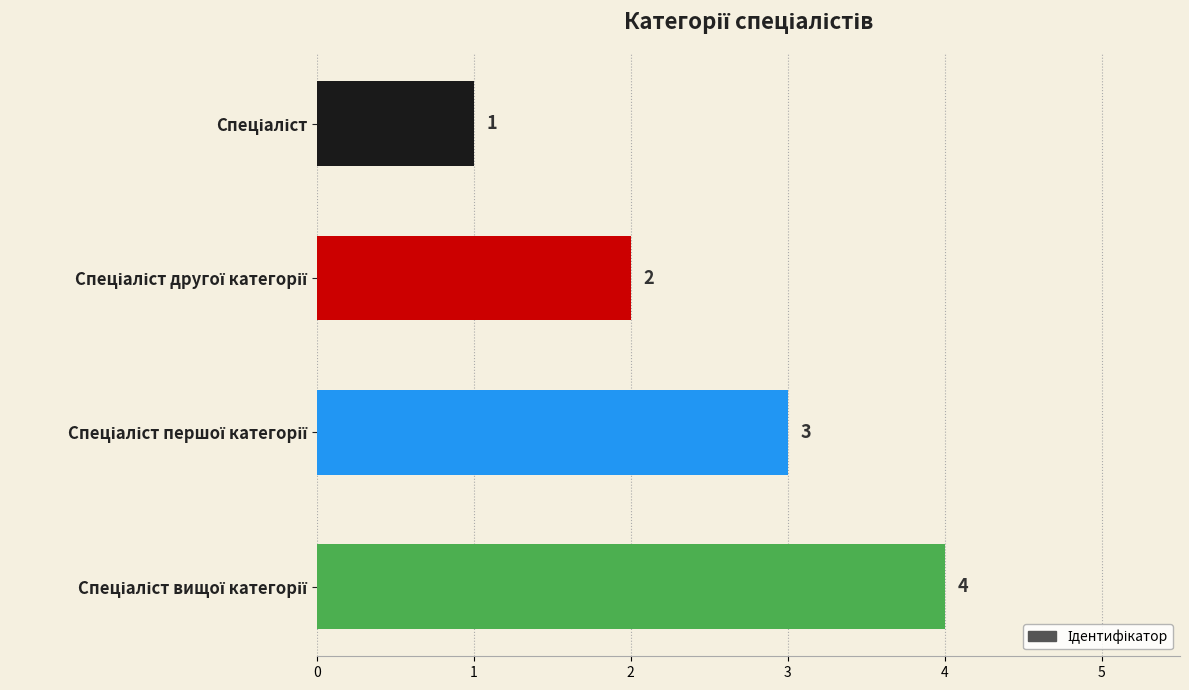

Count the values in the range 2 to 4.

3